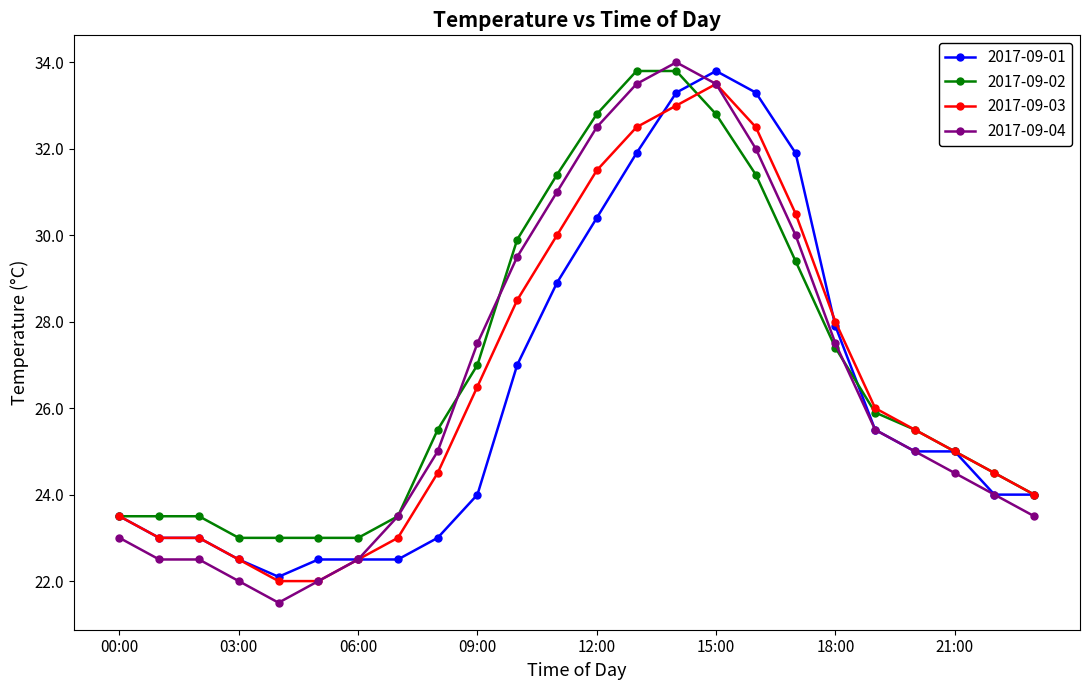

Does the chart have visible grid lines?

No